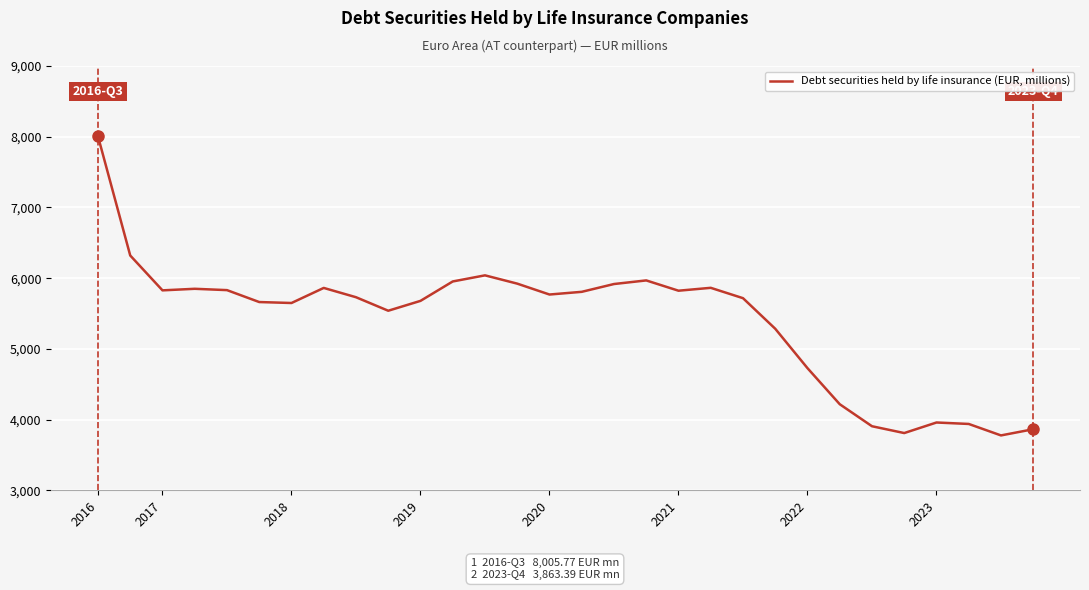

What is the minimum value shown in the chart?

3775.9